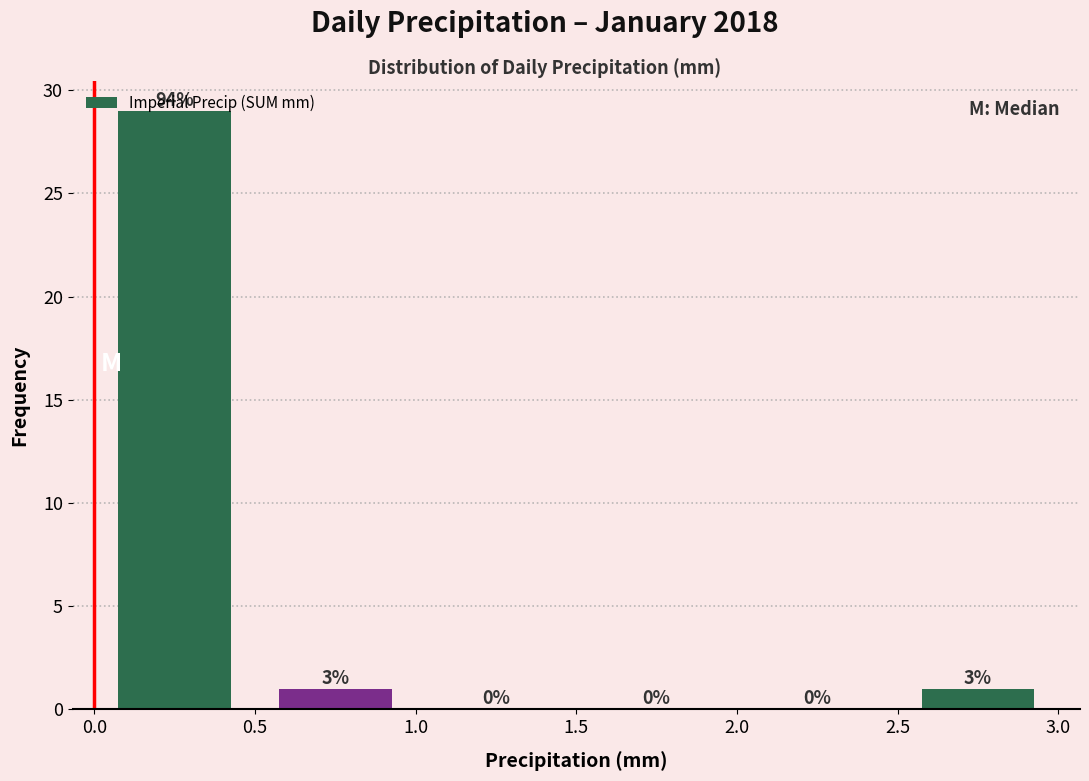

Over which range of the x-axis is the bar tallest?

0.0 to 0.5